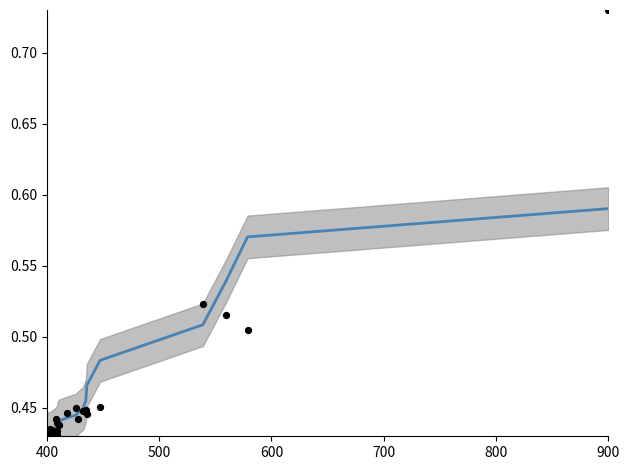

Which series has the widest spread of Y values?

data points